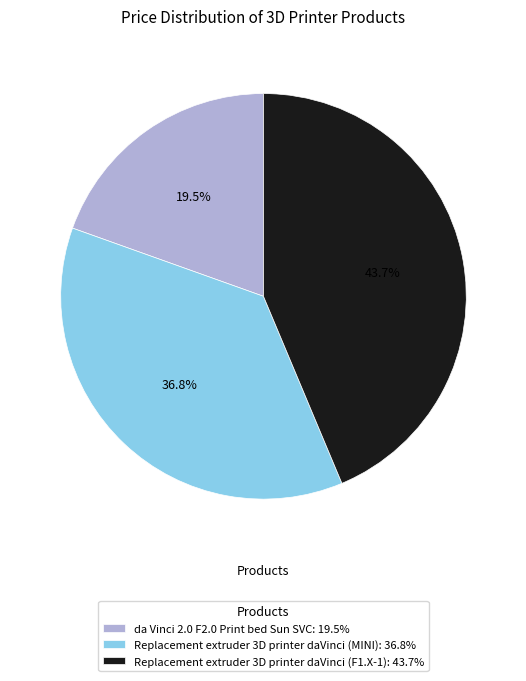

To the nearest percent, what percentage of the pie is Replacement extruder 3D printer daVinci (F1.X-1)?

44%